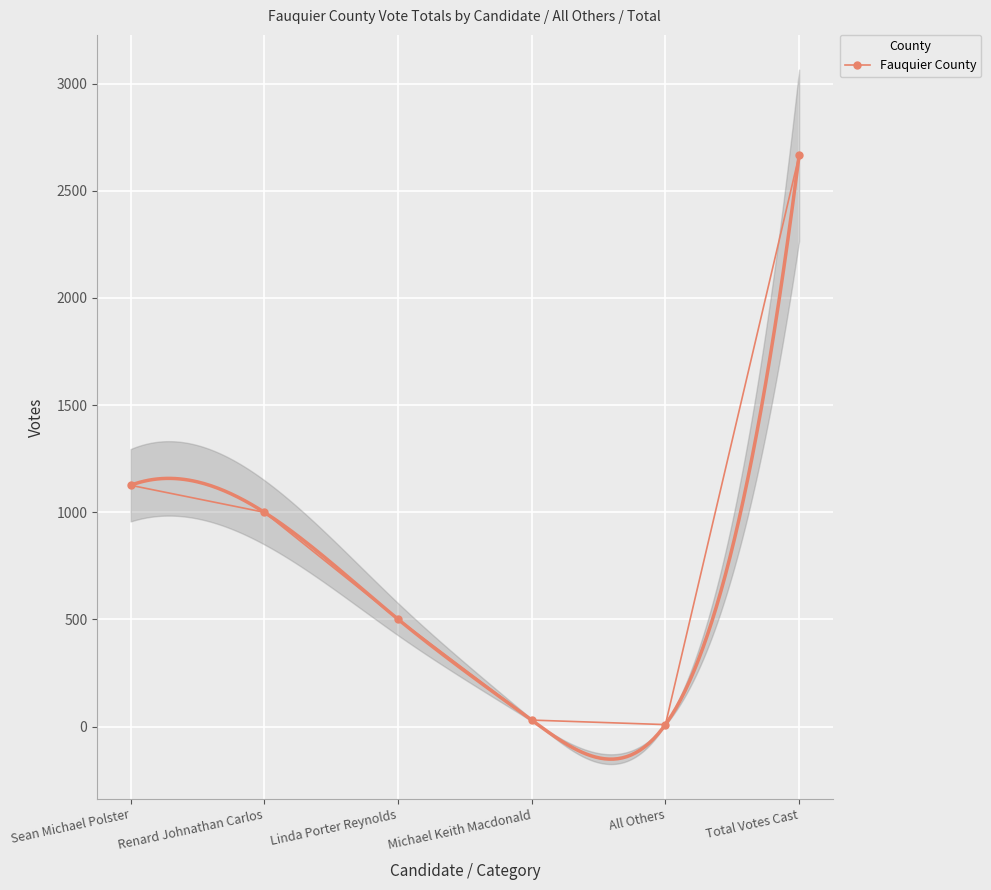

Is it true that the value at All Others is 12?

False